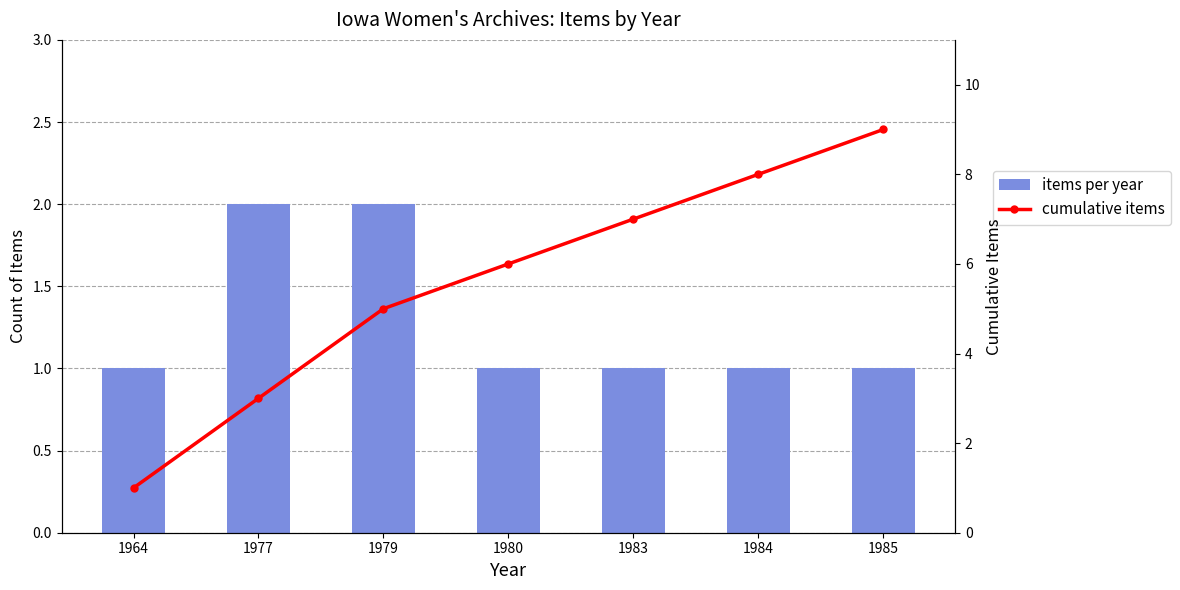

What is the average value of the items per year series?

1